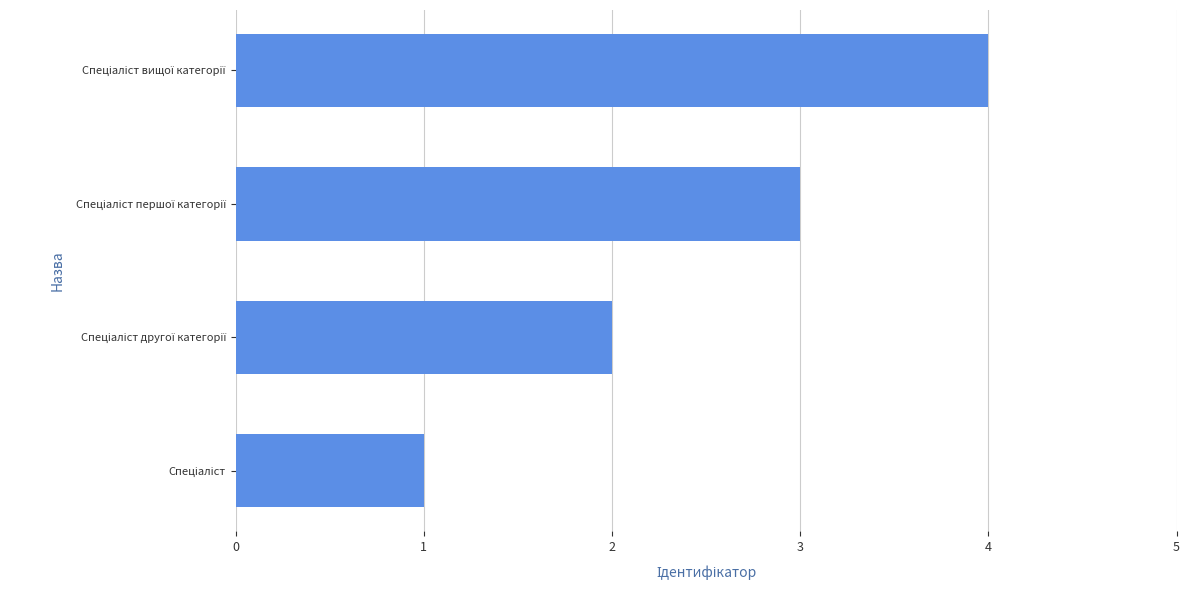

What is the difference between the maximum and minimum values?

3